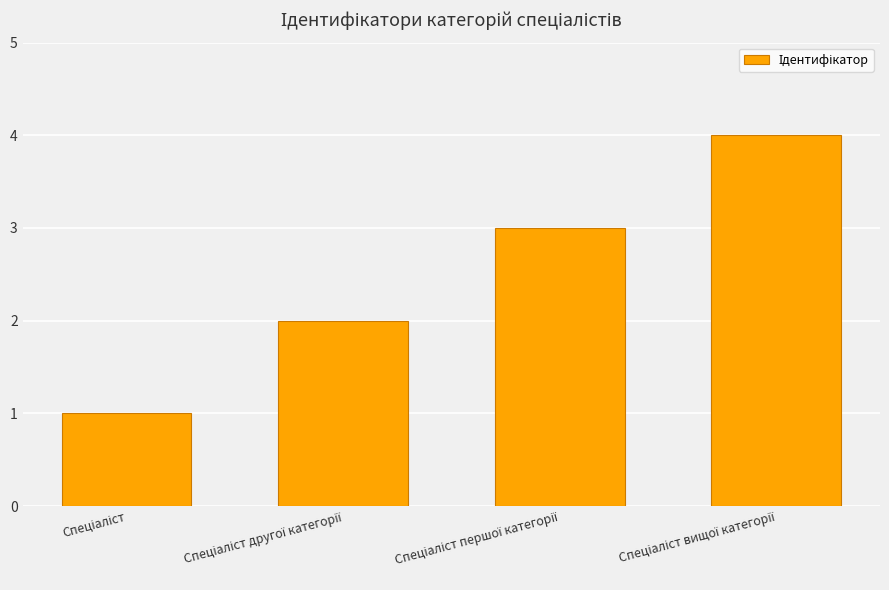

Does the chart contain any negative values?

No